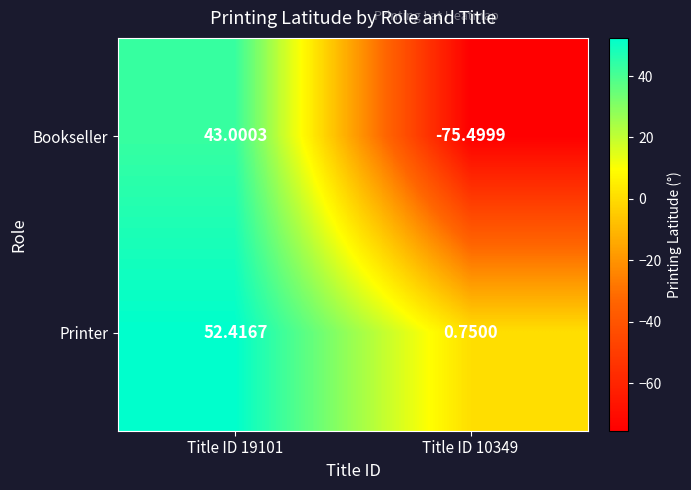

Is the value of Bookseller at Title ID 19101 greater than the value of Printer at Title ID 10349?

Yes